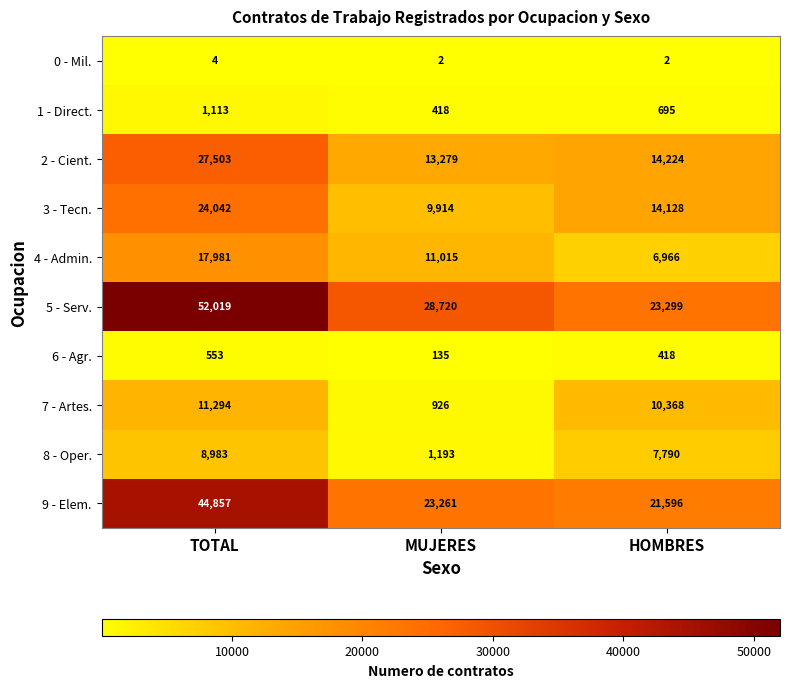

List the series in order of their peak value, lowest first.

0 - Mil., 6 - Agr., 1 - Direct., 8 - Oper., 7 - Artes., 4 - Admin., 3 - Tecn., 2 - Cient., 9 - Elem., 5 - Serv.